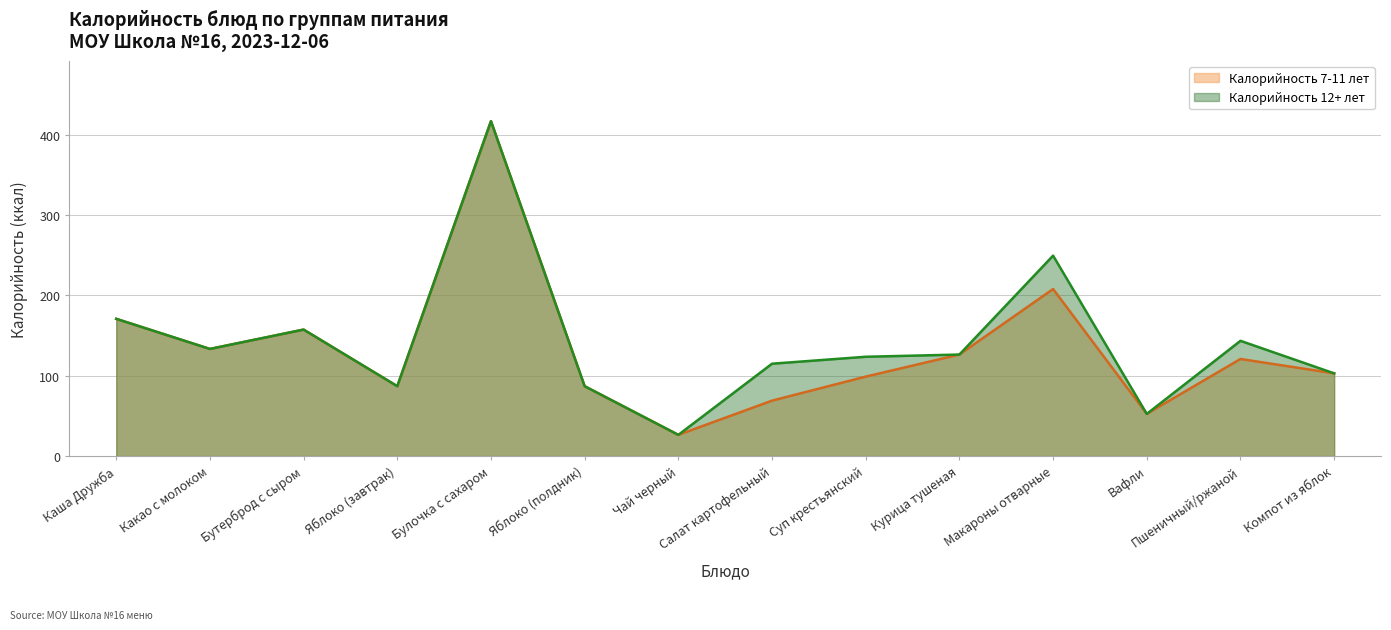

Is the value of Калорийность 12+ лет at Суп крестьянский greater than the value of Калорийность 7-11 лет at Пшеничный/ржаной?

Yes